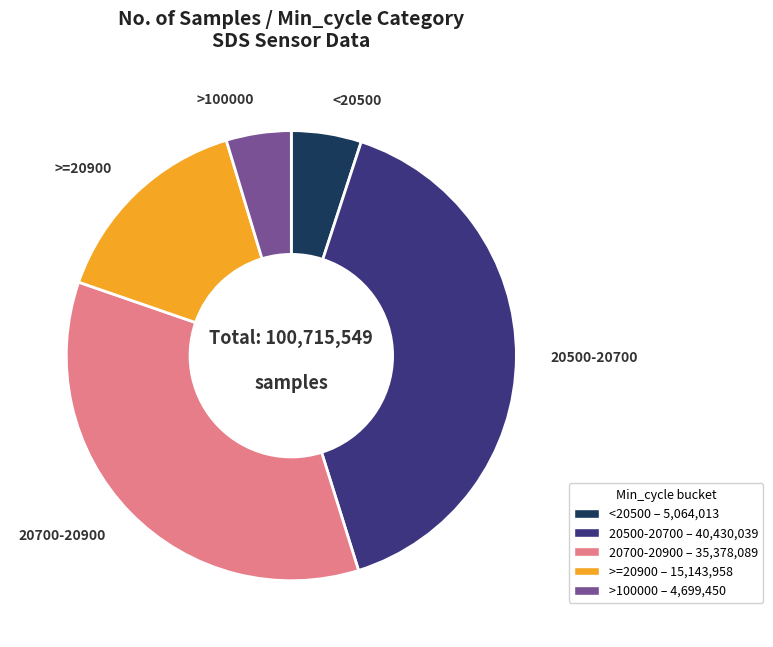

Does any single category account for the majority?

No